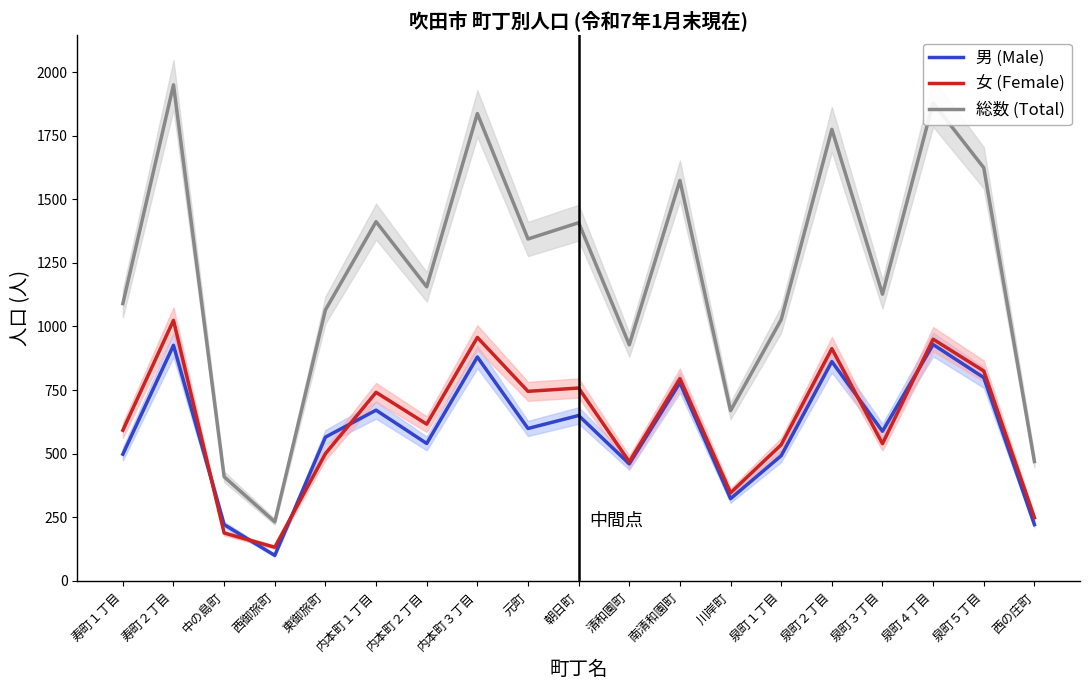

How many times do 男 (Male) and 女 (Female) cross each other?

6